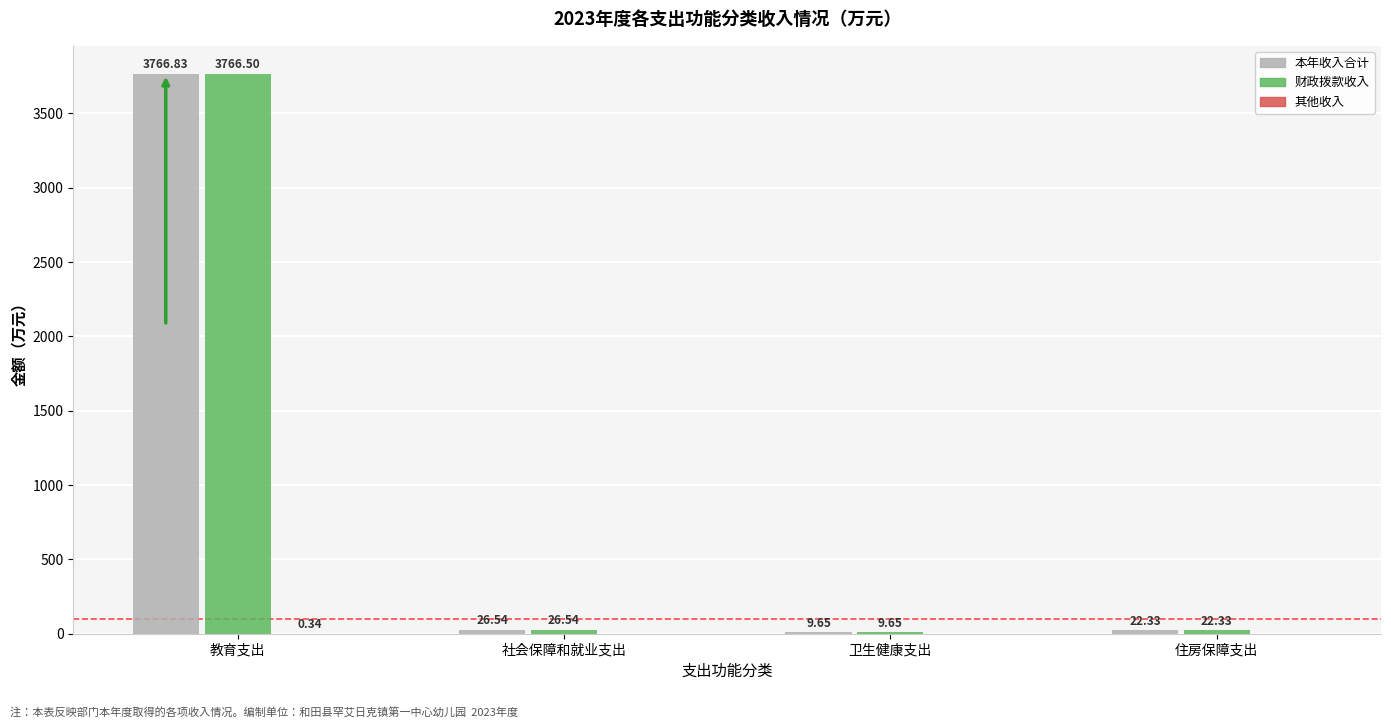

What is the sum of the 本年收入合计 values at 卫生健康支出 and 教育支出?

3776.5